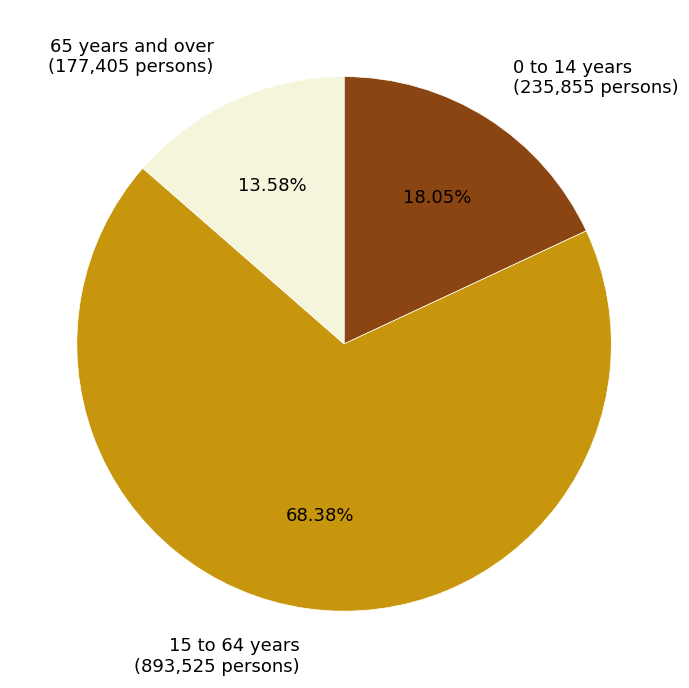

The 0 to 14 years slice represents 32% of the pie. True or false?

False